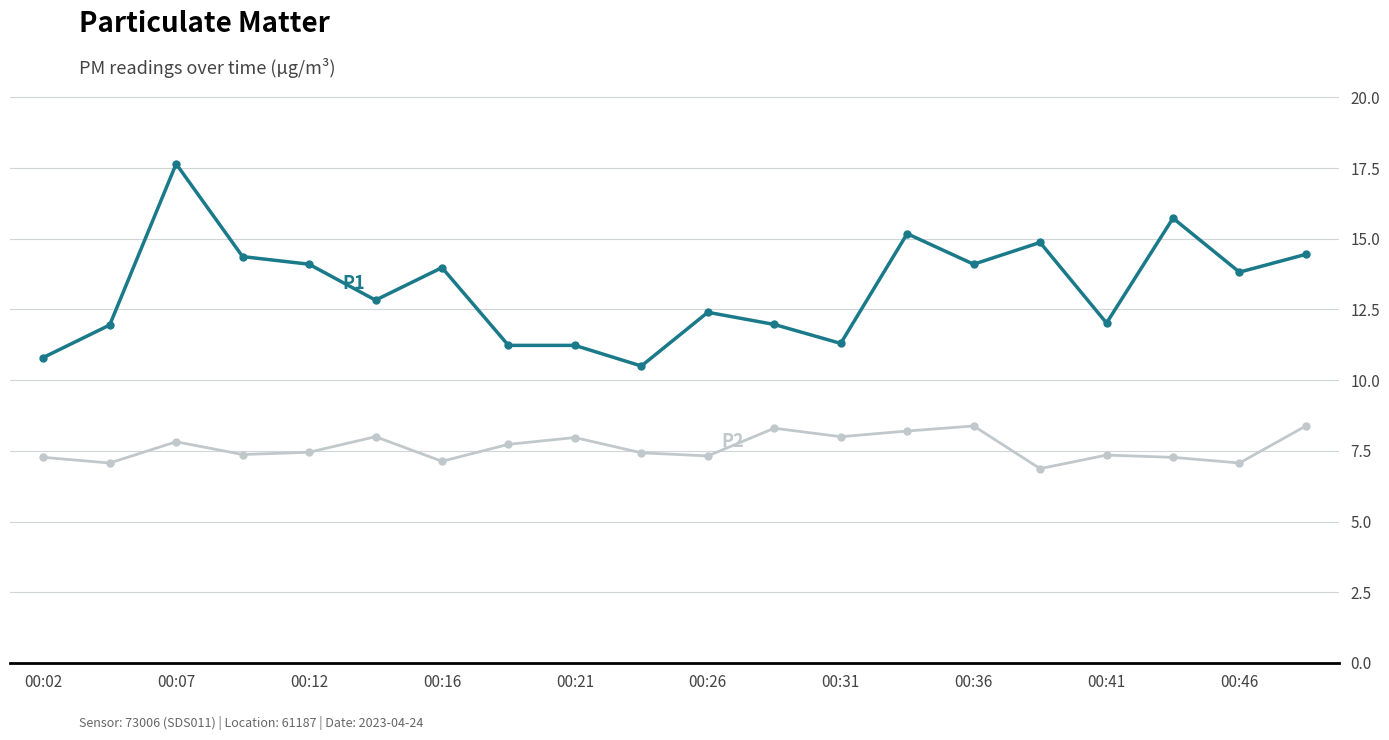

What is the smallest value displayed?

6.9